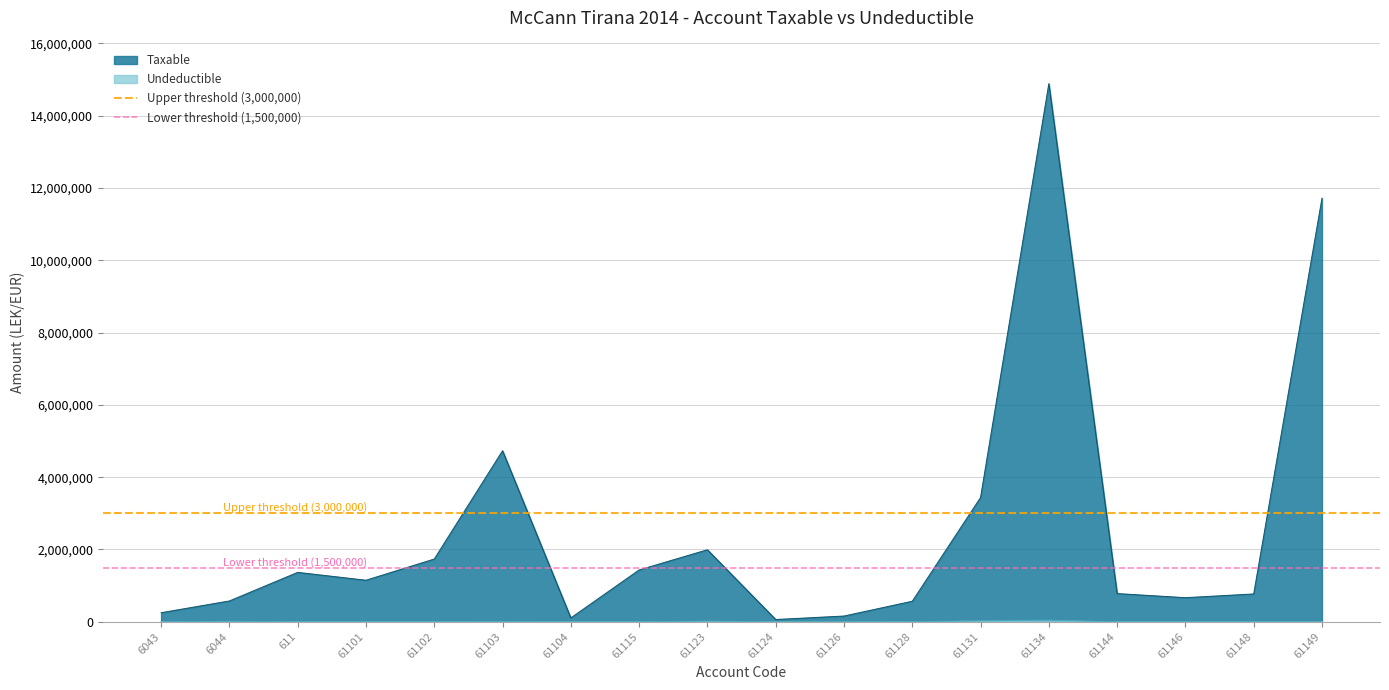

What is the lowest value of the Lower threshold (1,500,000) series?

1500000